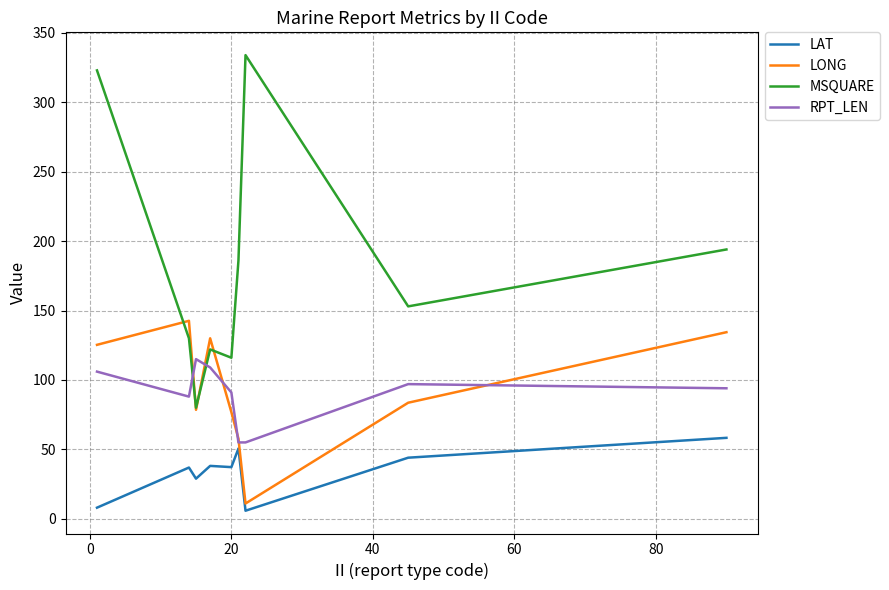

What is the smallest value displayed?

5.8